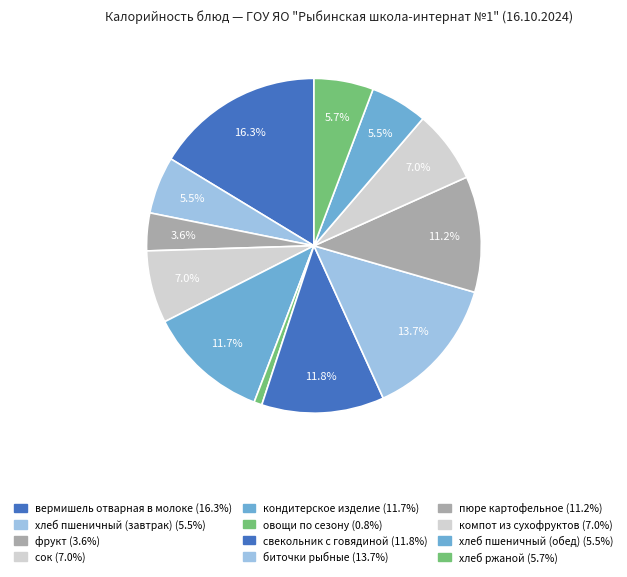

Which category has the biggest portion of the pie?

вермишель отварная в молоке